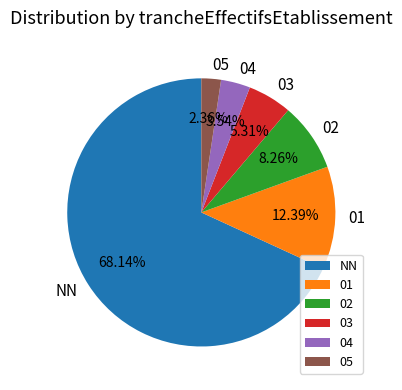

Which slice is the smallest?

05